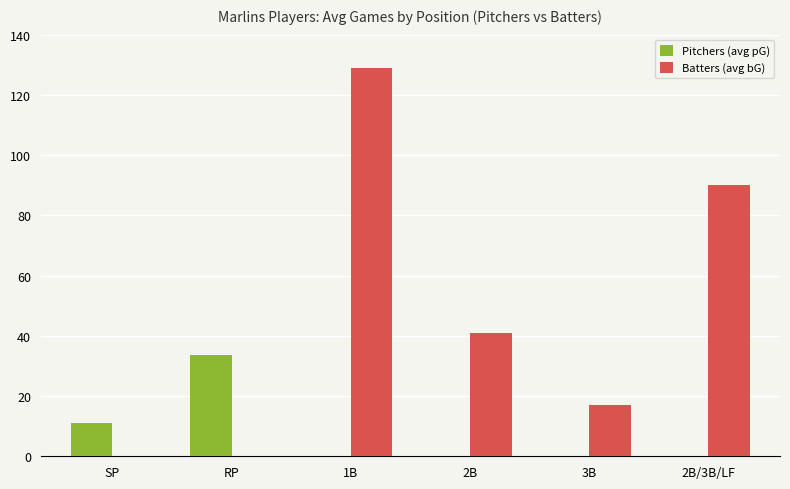

Where is Pitchers (avg pG) nearest to the value 16?

SP